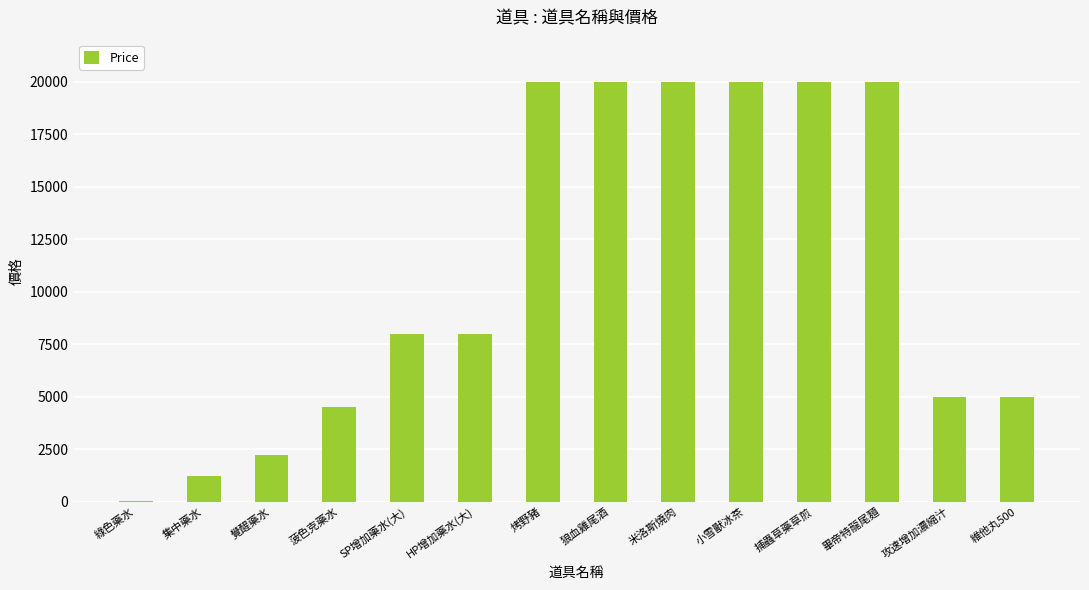

Reading left to right, transcribe all the data shown in this chart.

40	1200	2200	4500	8000	8000	20000	20000	20000	20000	20000	20000	5000	5000